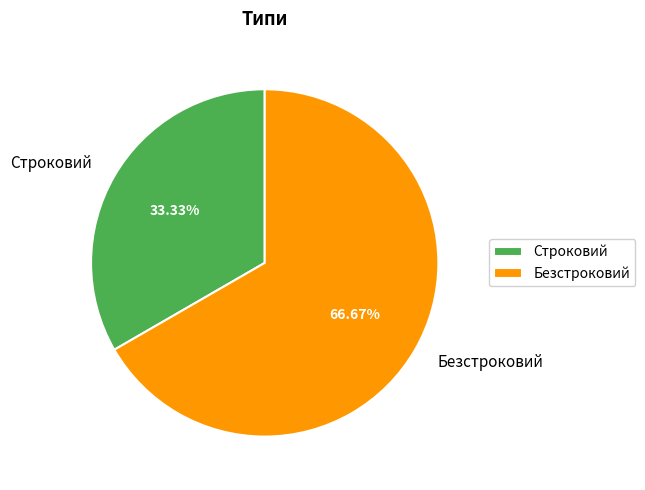

To the nearest percent, what percentage of the pie is Безстроковий?

67%